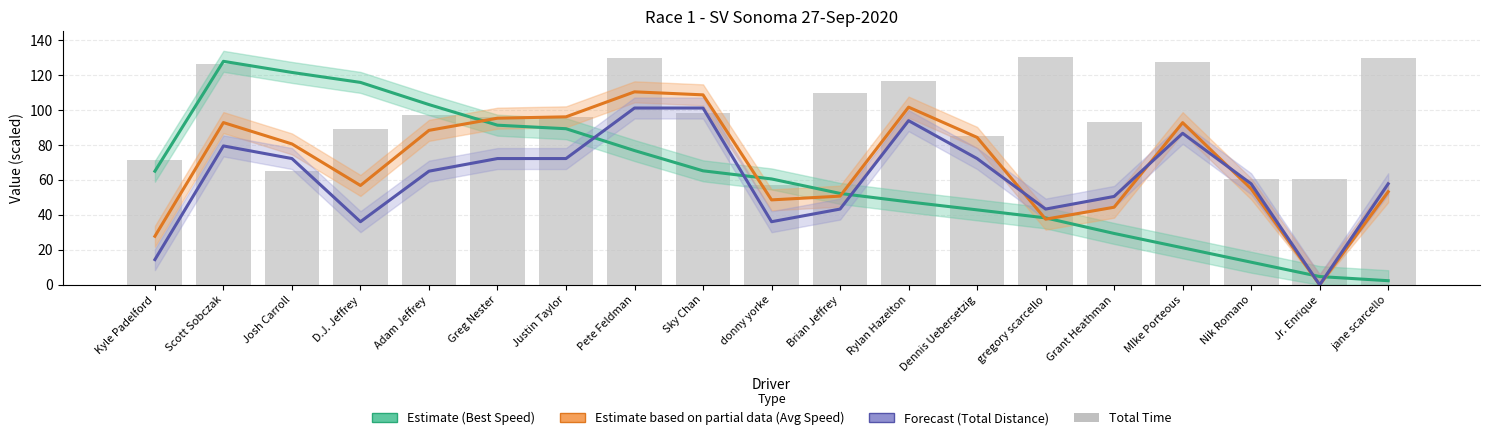

How many data points does each series have?

19